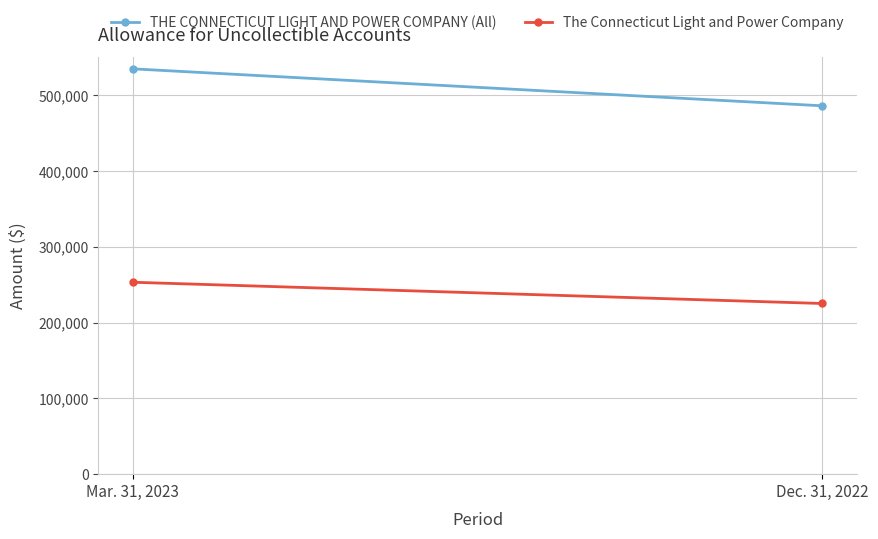

What is the label of the 1st point from the right?

Dec. 31, 2022